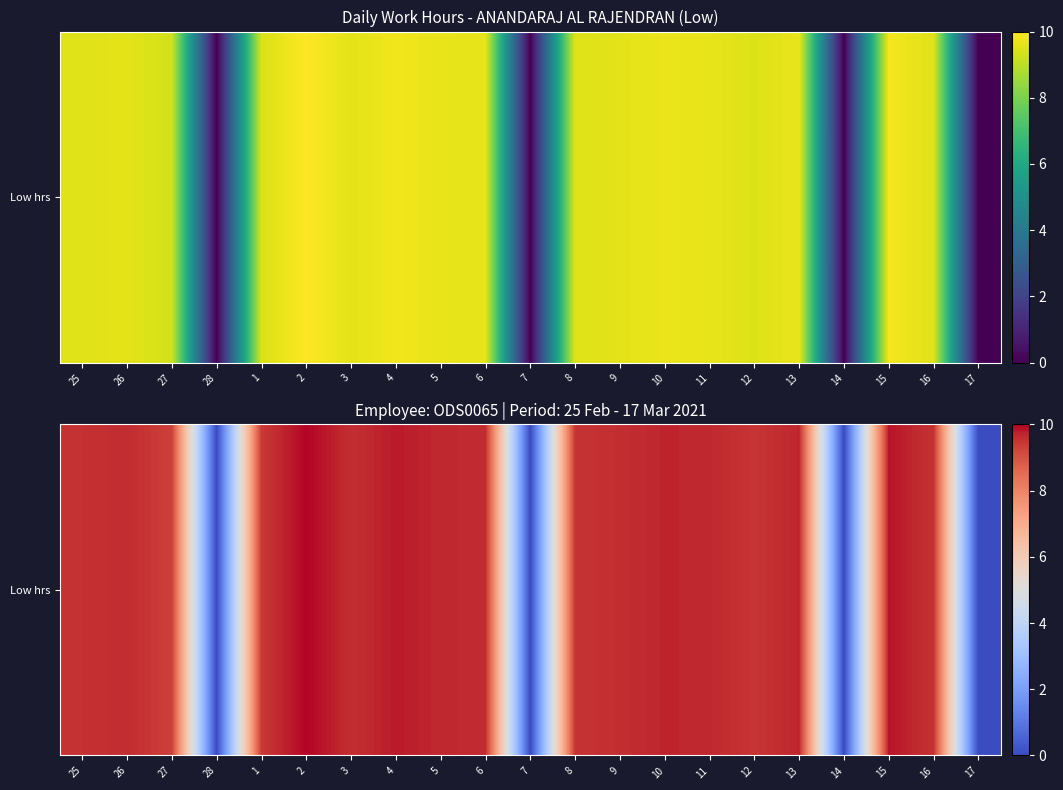

Which has a higher value, 7 or 5?

5